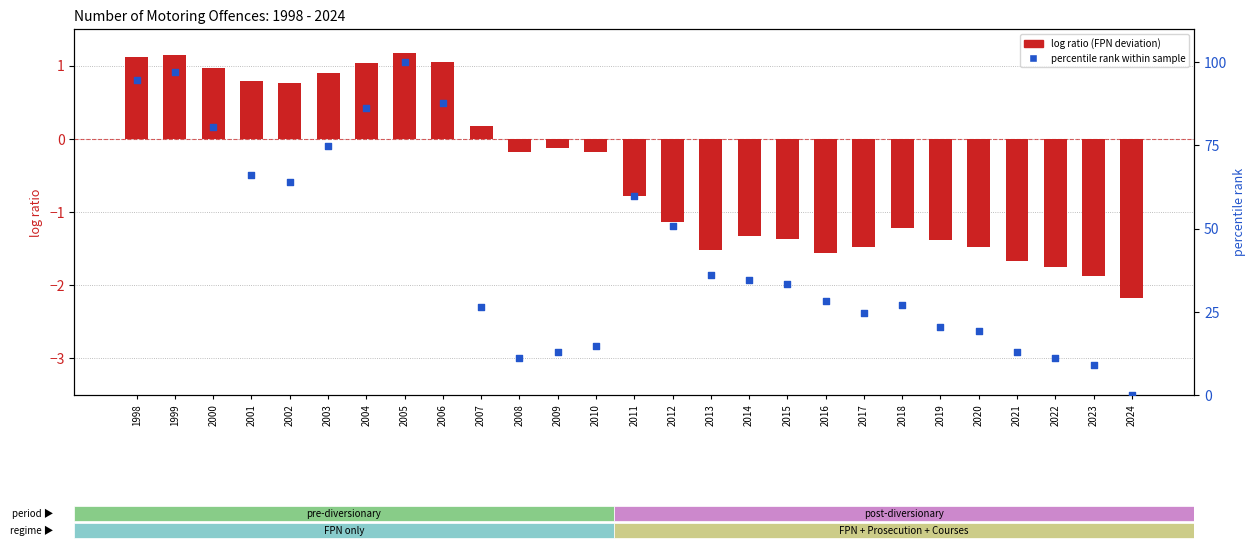

Is the value of log ratio at 1998 greater than the value of percentile rank within the sample at 2024?

Yes